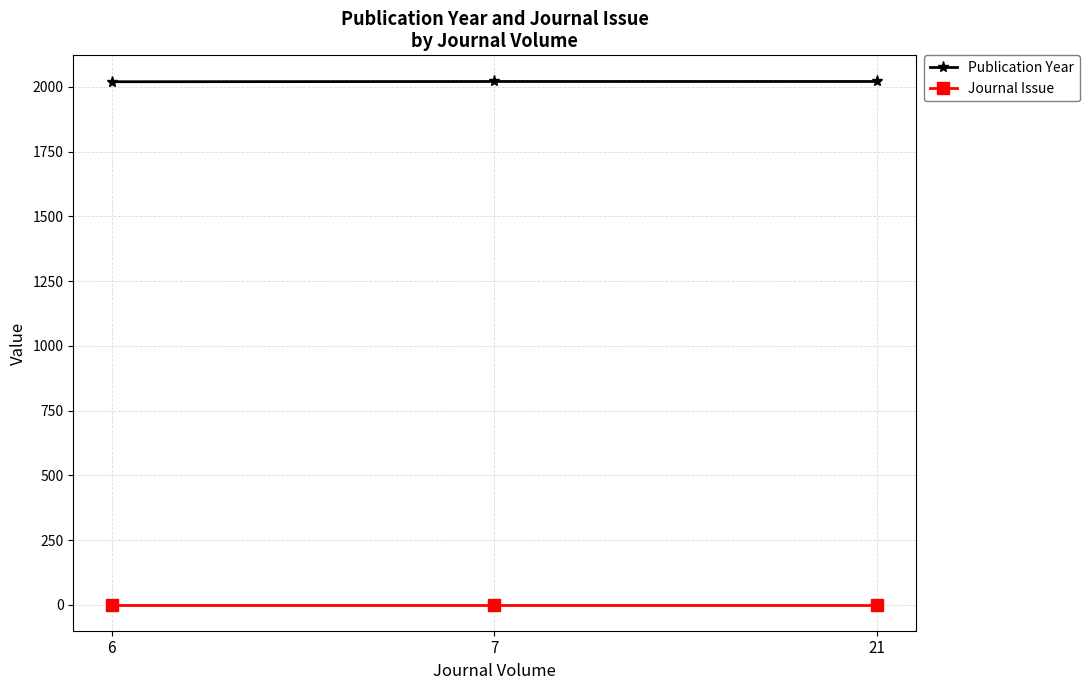

At 6, list the series in order from smallest to largest.

Journal Issue, Publication Year